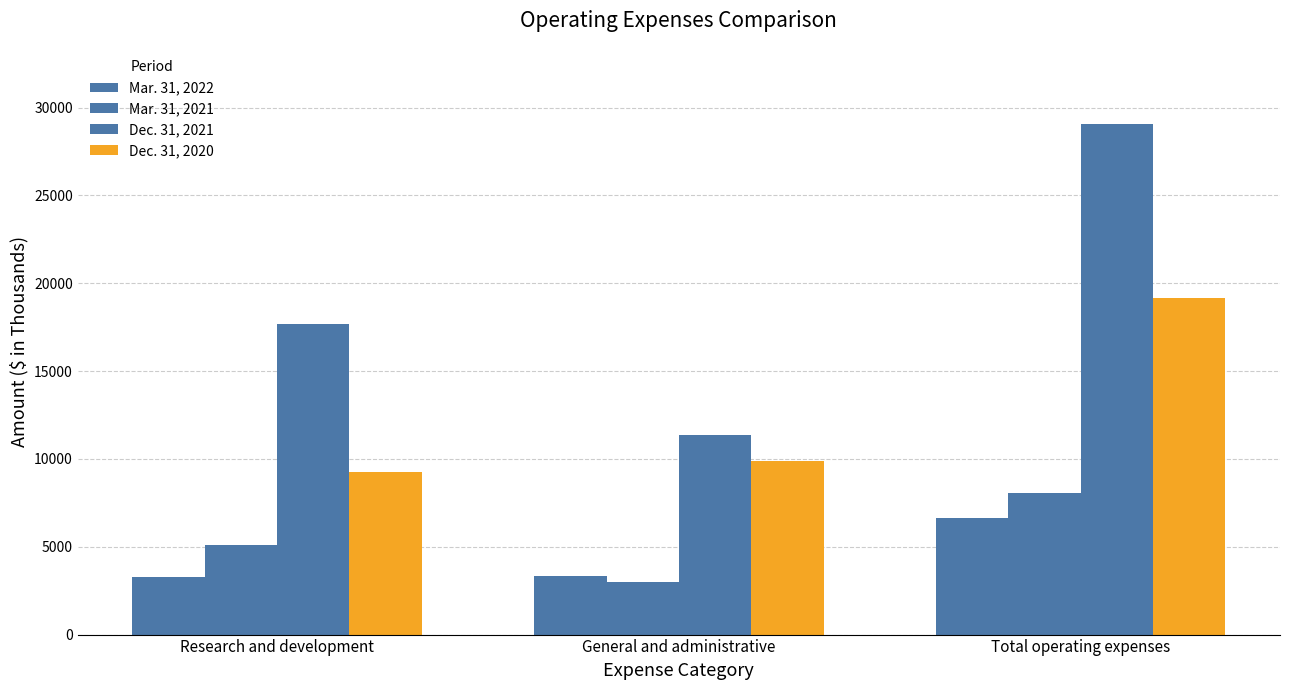

How many bars are there in each group?

4